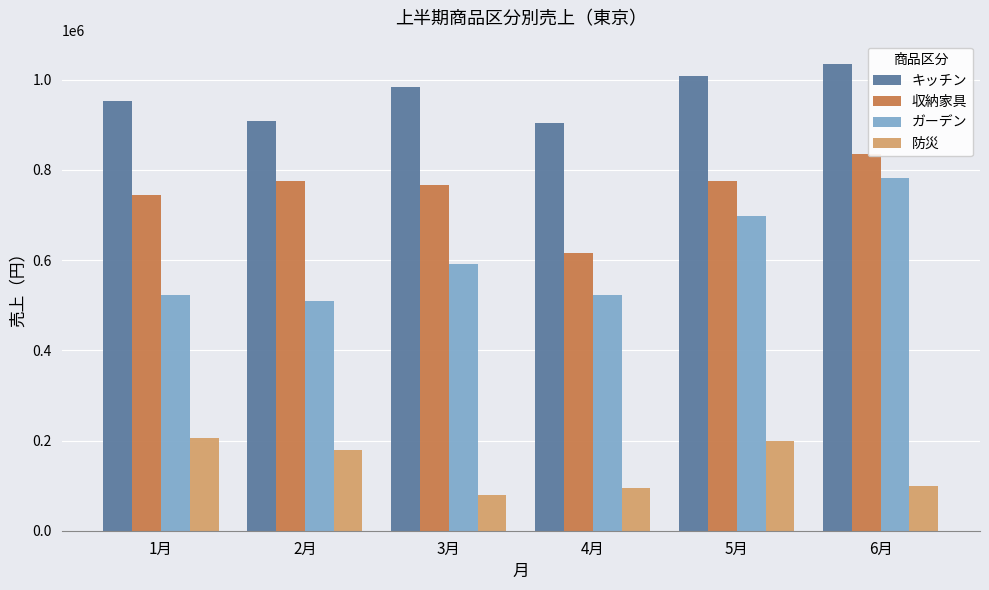

How many bars are there in each group?

4